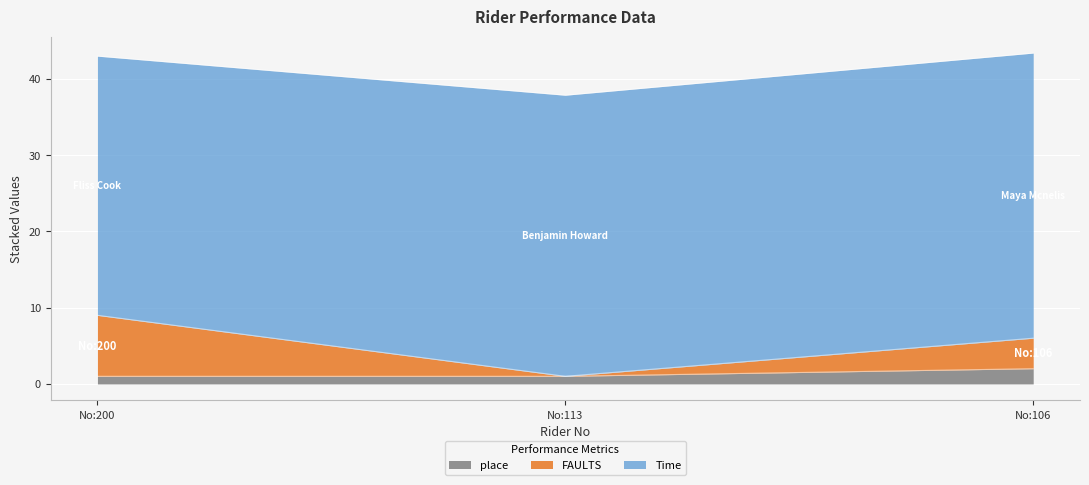

What is the total value across all series at No:200?

43.0